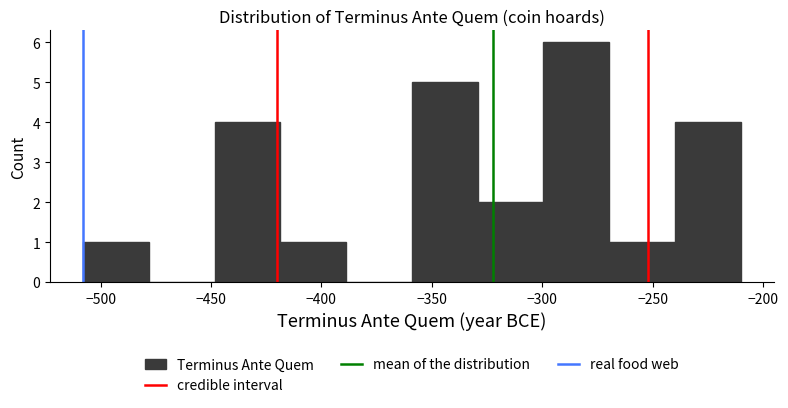

Reading left to right, list every bar in this chart as the range it spans on the x-axis followed by its height. Neither the bar edges nor the heights are printed on the chart, so give them approximately, as read against the axes.

-510 to -480: 1
-480 to -450: 0
-450 to -420: 4
-420 to -390: 1
-390 to -360: 0
-360 to -330: 5
-330 to -300: 2
-300 to -270: 6
-270 to -240: 1
-240 to -210: 4